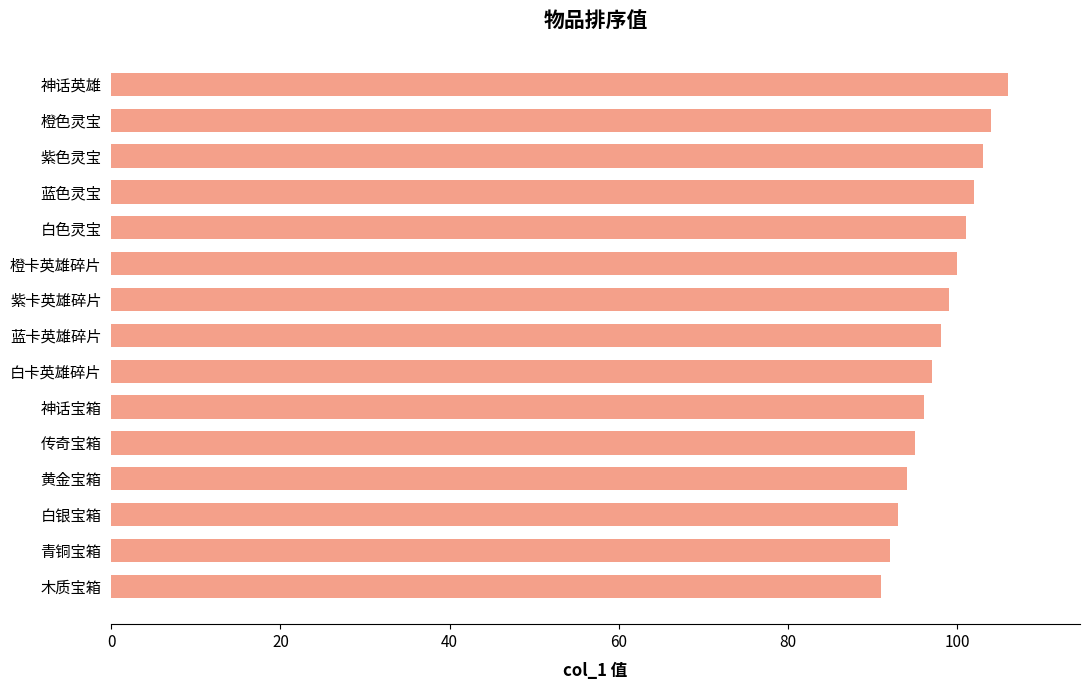

What is the change in value from 青铜宝箱 to 白色灵宝?

+9